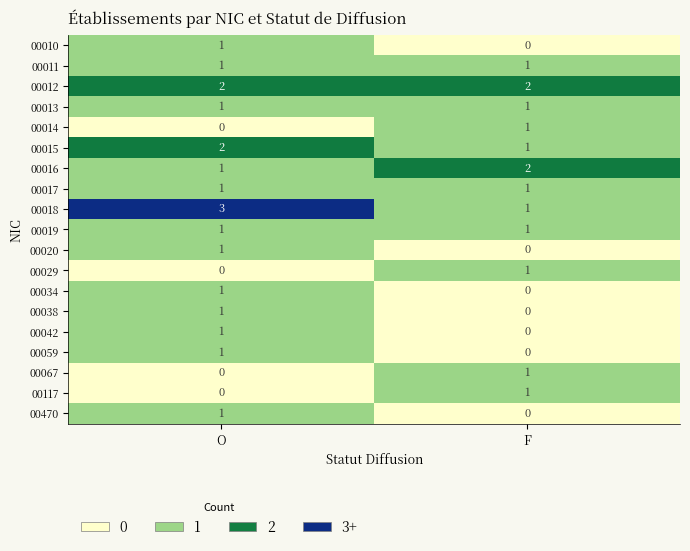

Rank the categories by 00016 value from highest to lowest.

F, O